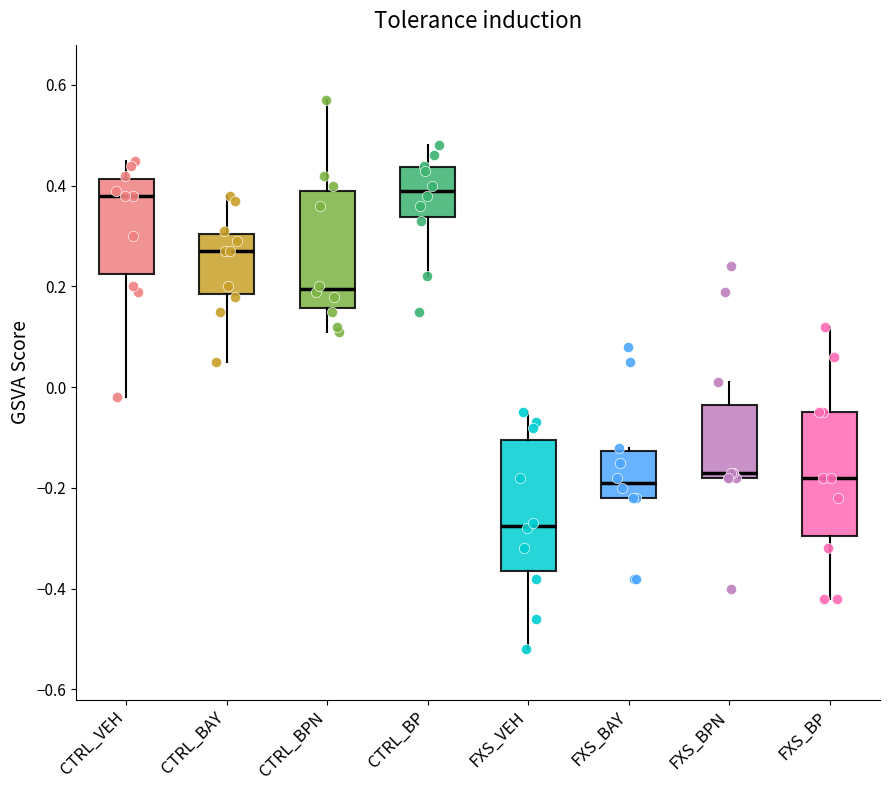

Reading left to right, read every box against the y-axis: the position of its median line, the range the box covers, and the ends of its whiskers. The values are not printed on the chart, so give them approximately, as read against the axis.

CTRL_VEH: median 0.38, box 0.22 to 0.42, whiskers -0.02 to 0.46
CTRL_BAY: median 0.28, box 0.18 to 0.30, whiskers 0.06 to 0.38
CTRL_BPN: median 0.20, box 0.16 to 0.40, whiskers 0.12 to 0.58
CTRL_BP: median 0.40, box 0.34 to 0.44, whiskers 0.22 to 0.48
FXS_VEH: median -0.28, box -0.36 to -0.10, whiskers -0.52 to -0.04
FXS_BAY: median -0.18, box -0.22 to -0.12, whiskers -0.22 to -0.12 (just above the box's upper edge)
FXS_BPN: median -0.16, box -0.18 to -0.04, whiskers -0.18 to 0.02
FXS_BP: median -0.18, box -0.30 to -0.04, whiskers -0.42 to 0.12